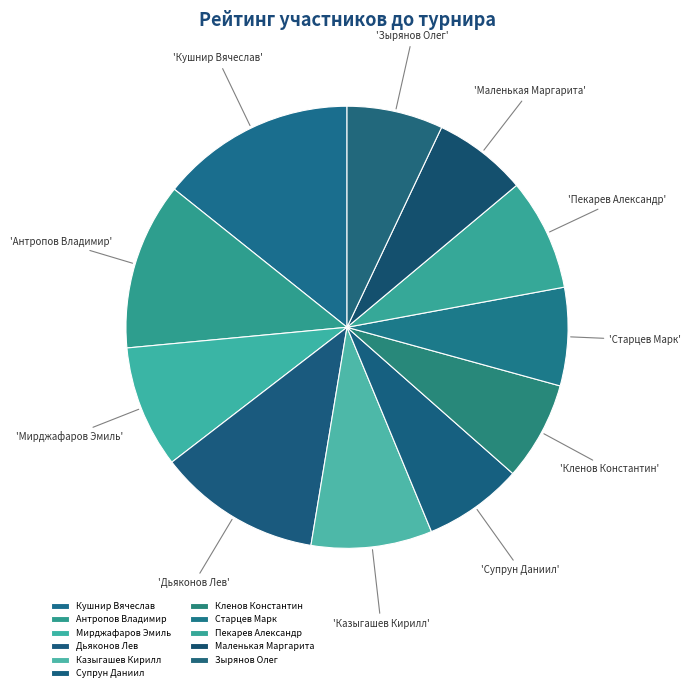

Is there any slice that represents more than half of the pie?

No